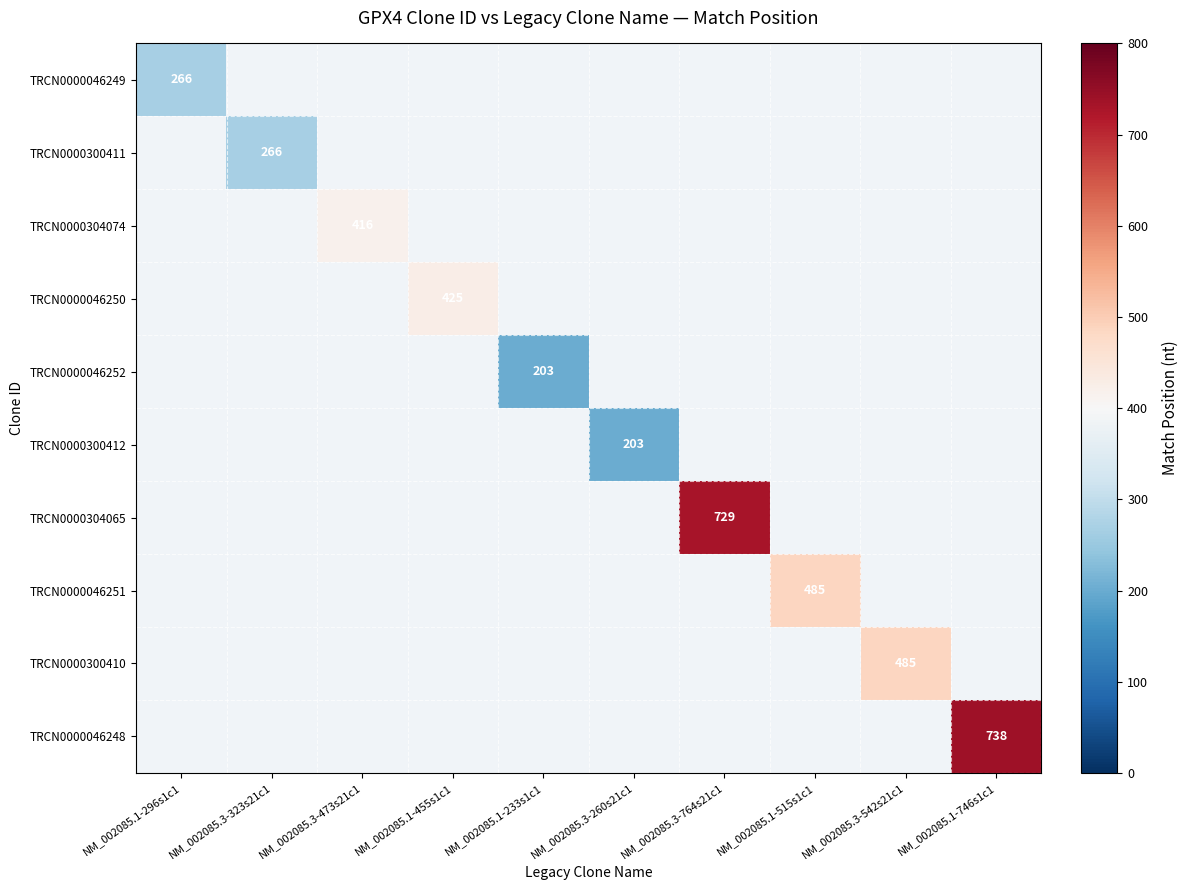

Is it true that TRCN0000300411 equals 55 at NM_002085.3-323s21c1?

False